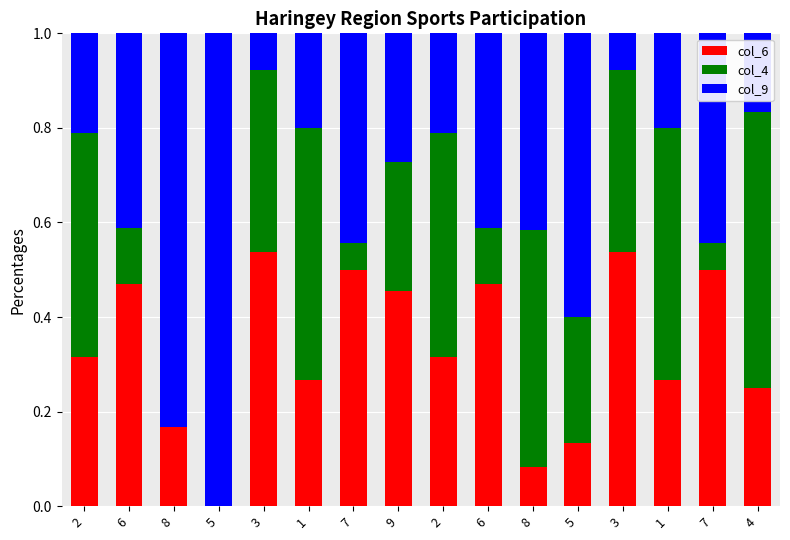

Count the number of categories in the chart.

16